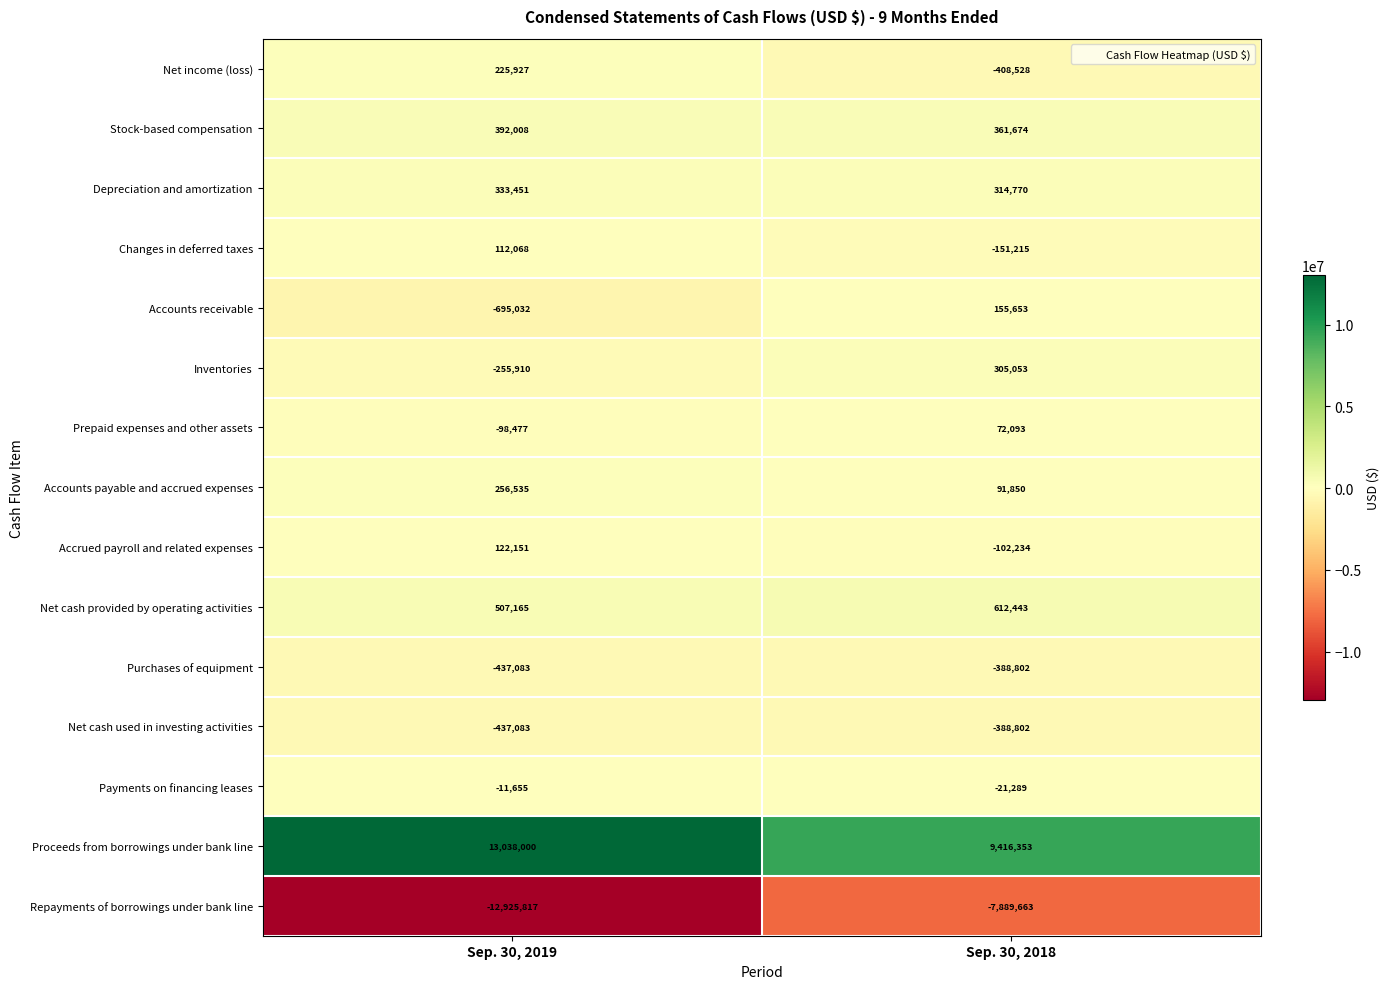

At which category does the chart reach its minimum across all series?

Sep. 30, 2019